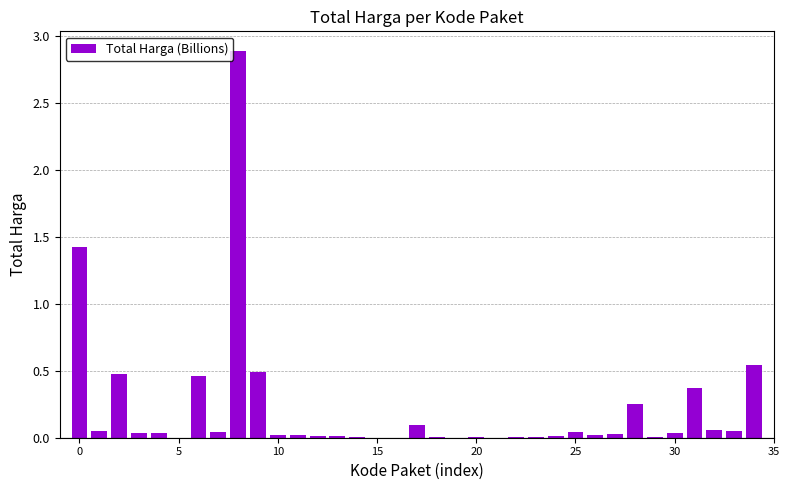

What is the greatest value displayed?

2.9